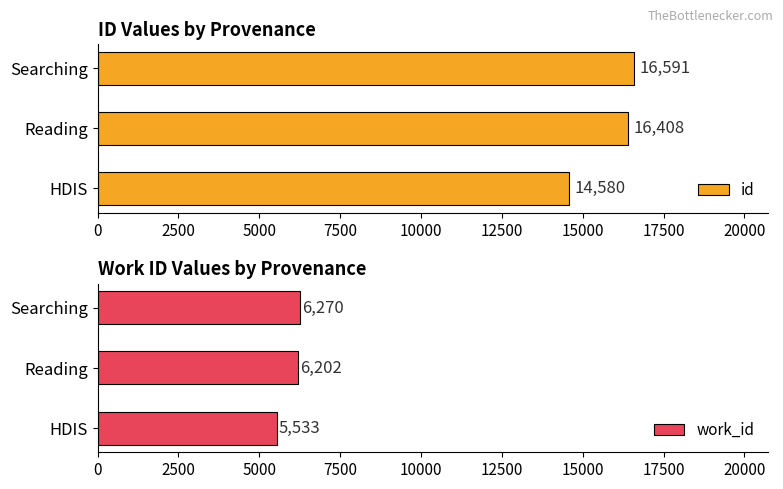

What is the average value of the id series?

15859.9